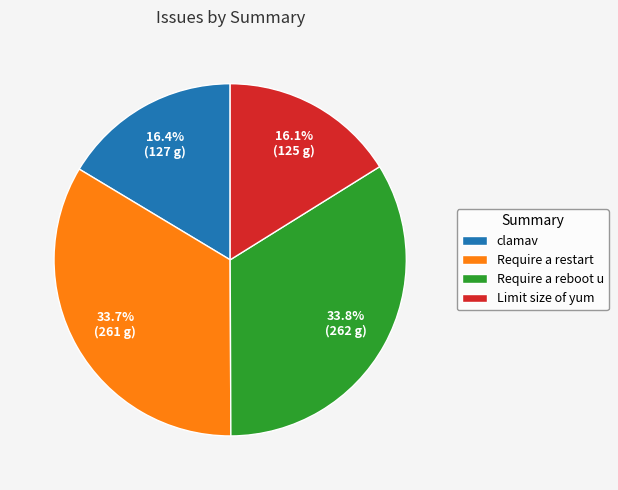

What percentage is NOT represented by Limit size of yum?

83.9%